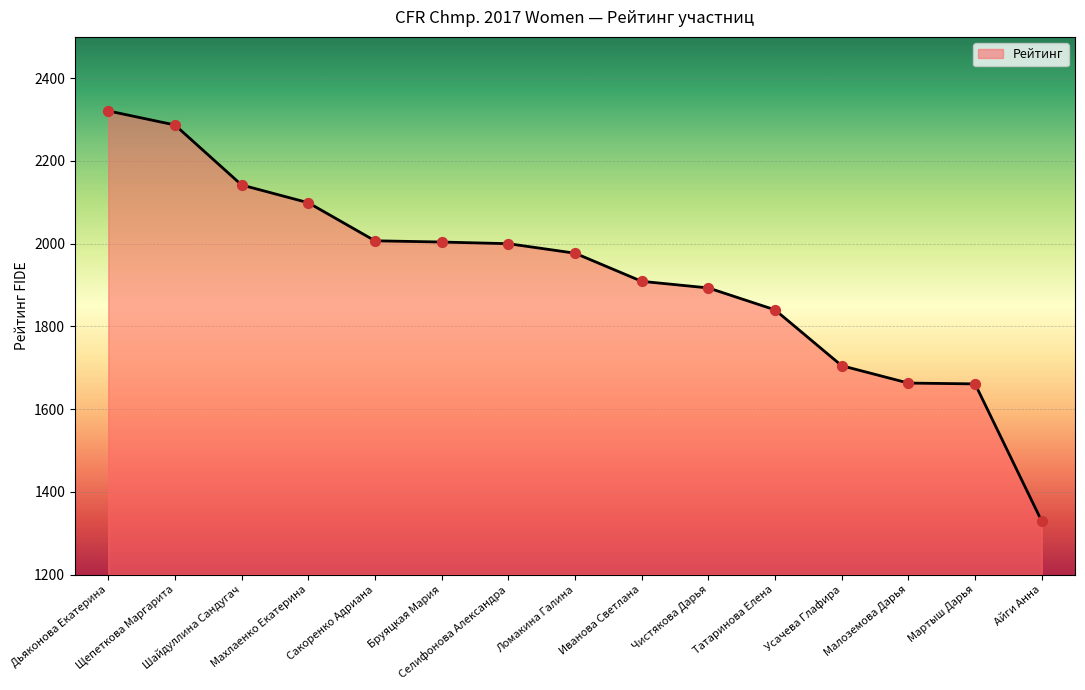

Between Малоземова Дарья and Дьяконова Екатерина, which is larger?

Дьяконова Екатерина